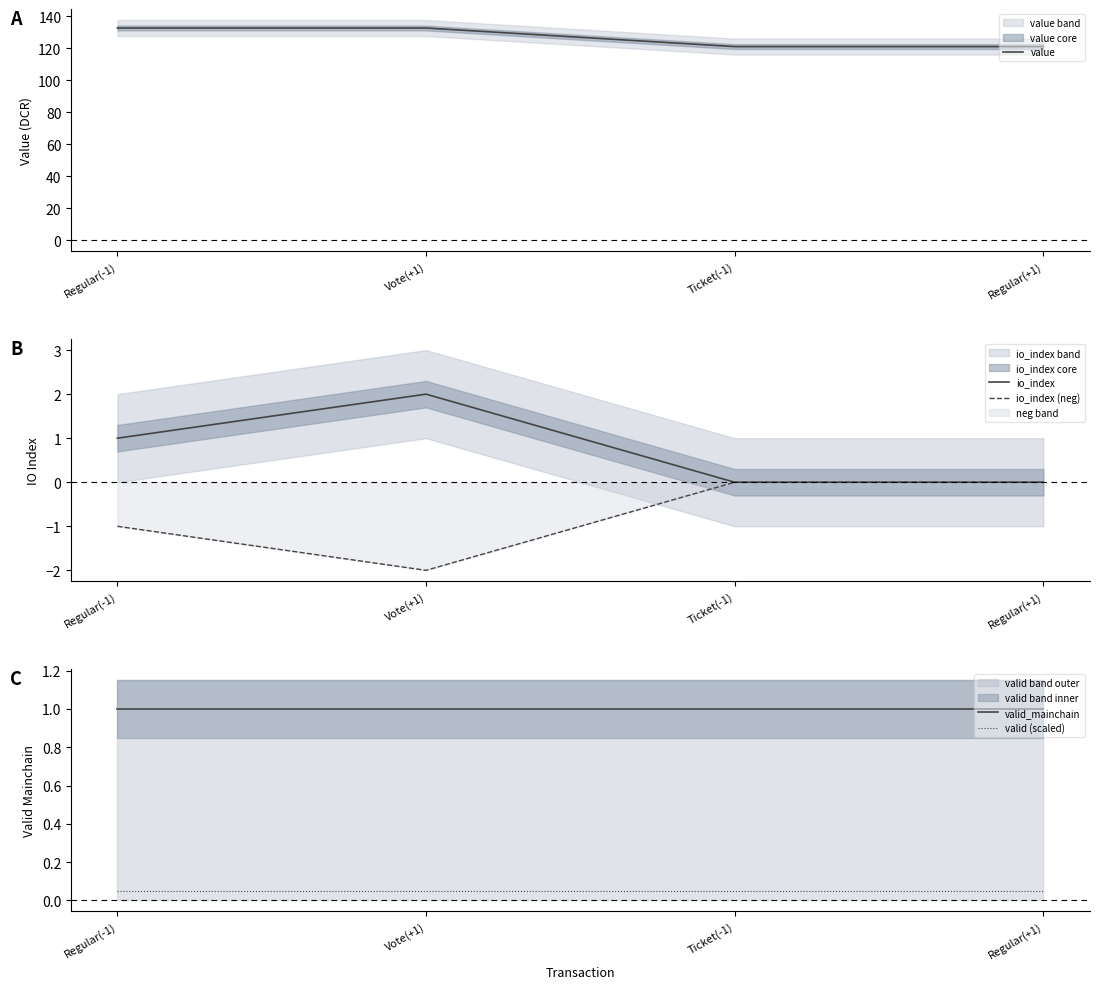

What is the highest value of the valid_mainchain series?

1.0